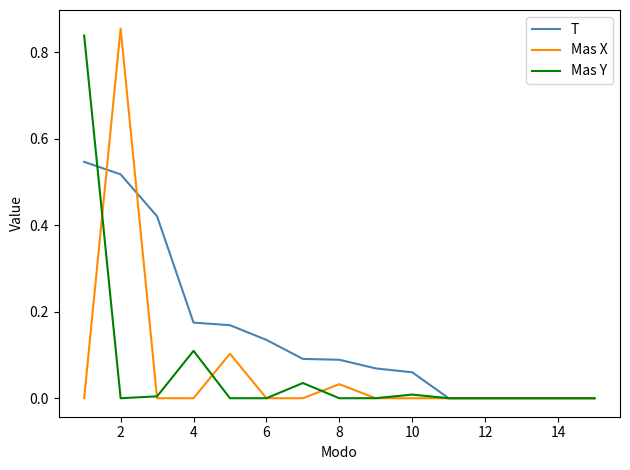

Which series has the largest total across all categories?

T